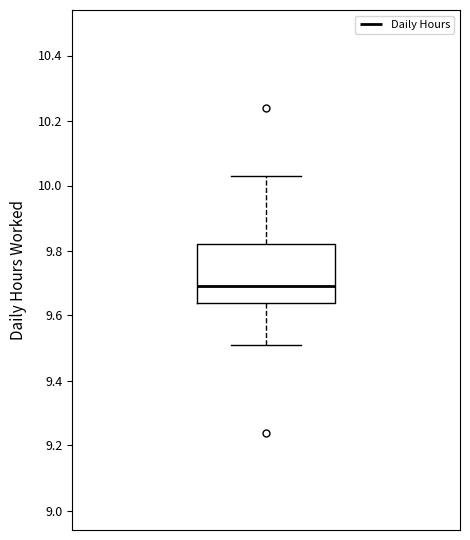

Transcribe this box plot: give where the median line is, the range the box spans, and where the two whiskers end, as read against the y-axis. The values are not printed on the chart, so give them approximately, as read against the axis.

median 9.70, box 9.64 to 9.82, whiskers 9.52 to 10.04